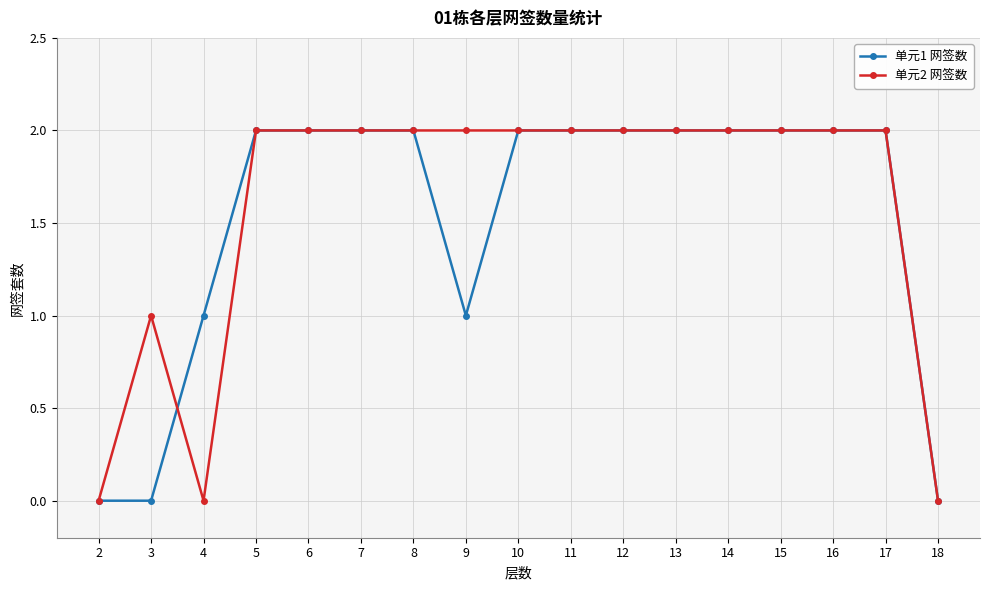

Rank the series by their average value, from highest to lowest.

单元2 网签数, 单元1 网签数